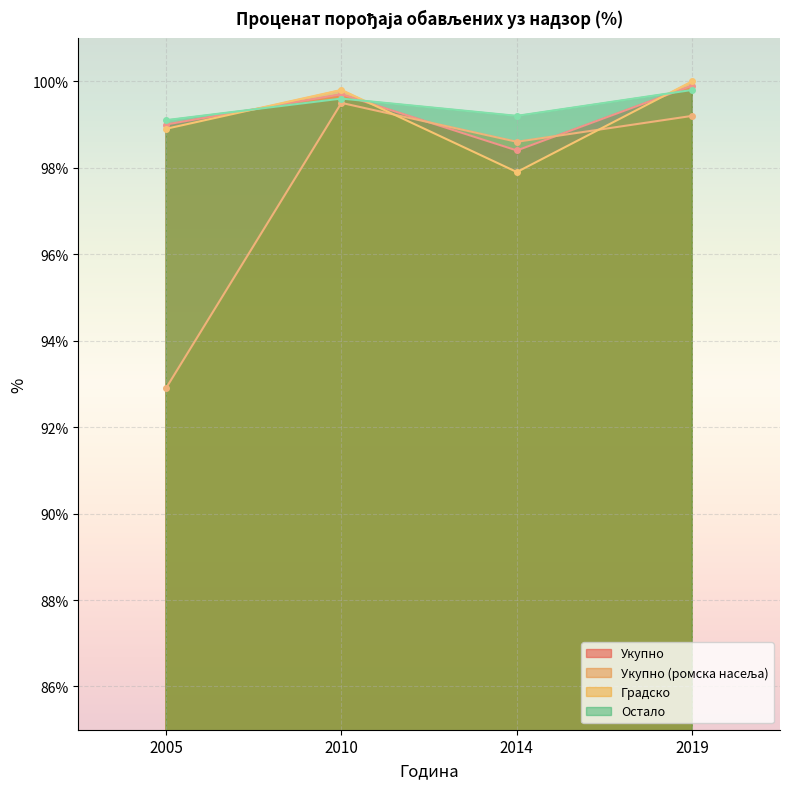

What is the difference between the Укупно values at 2019 and 2005?

0.9